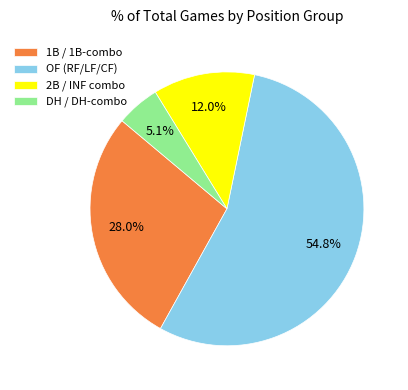

Is there any slice that represents more than half of the pie?

Yes